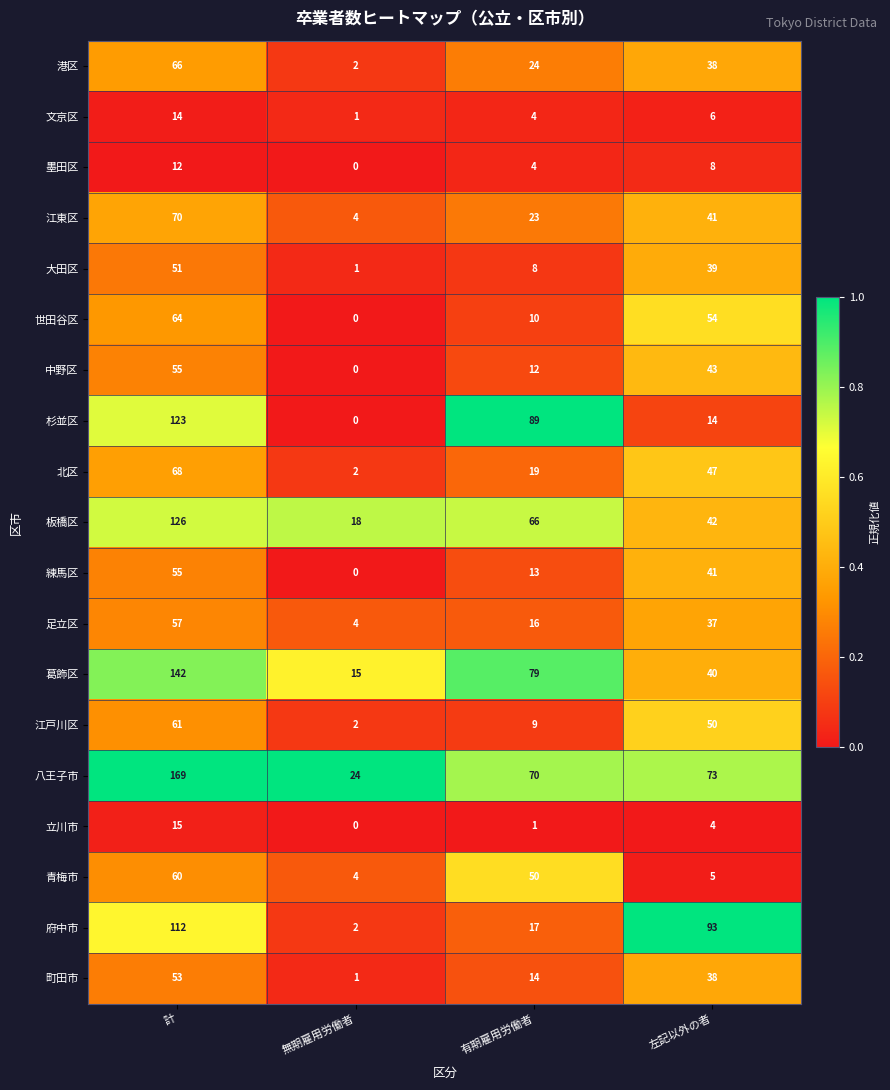

What is the spread (max minus min) of values at 無期雇用労働者?

24